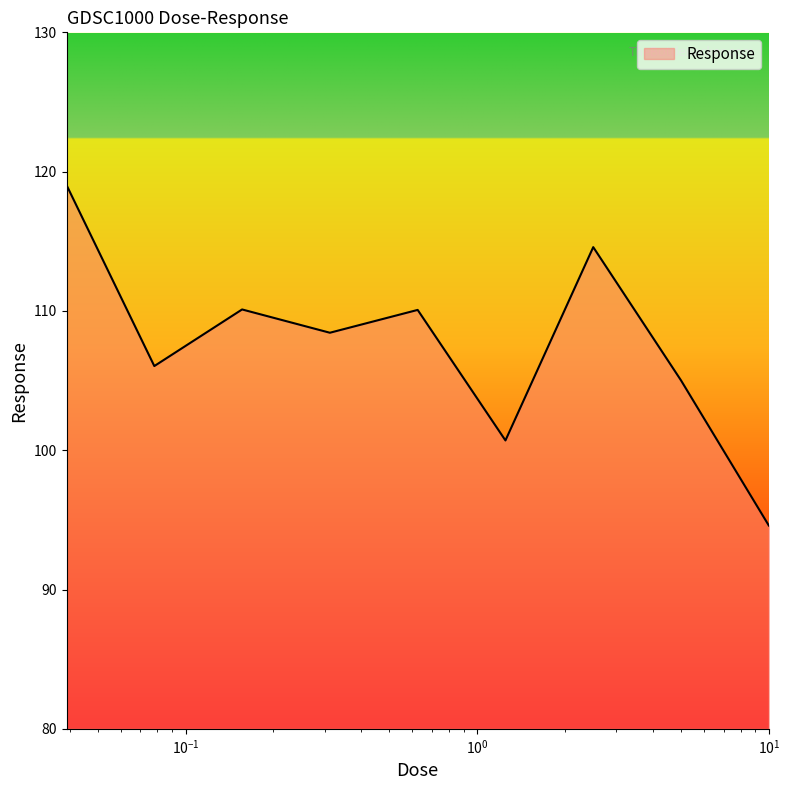

What is the difference between the maximum and minimum values?

24.4